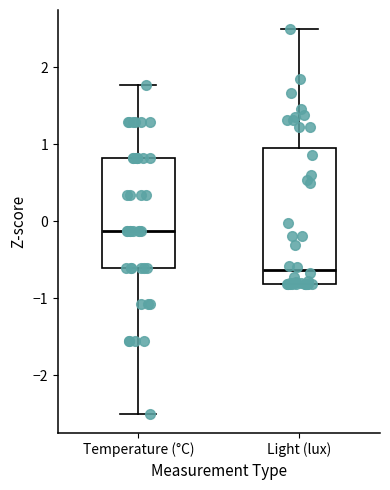

Comparing the boxes themselves (not the whiskers), which one is the tallest?

Light (lux)